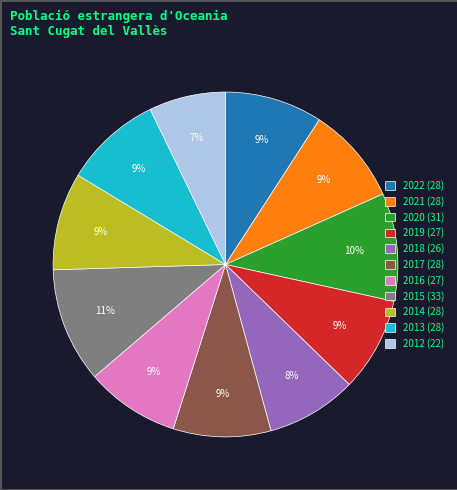

What is the ratio of the value at 2021 (28) to the value at 2019 (27)?

1.0